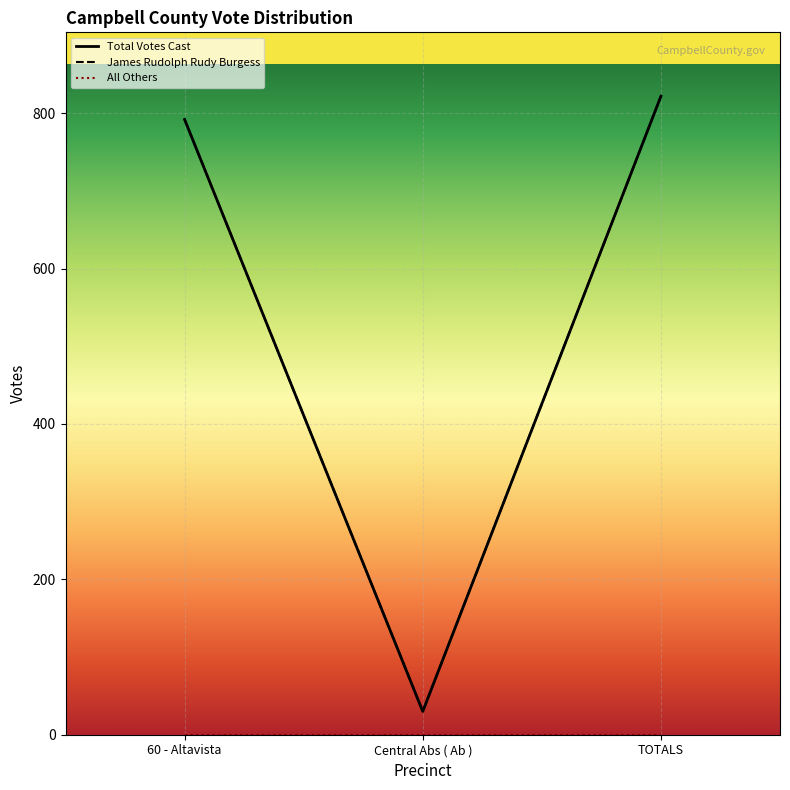

What is the value of the Total Votes Cast point at the 3rd from the left?

822